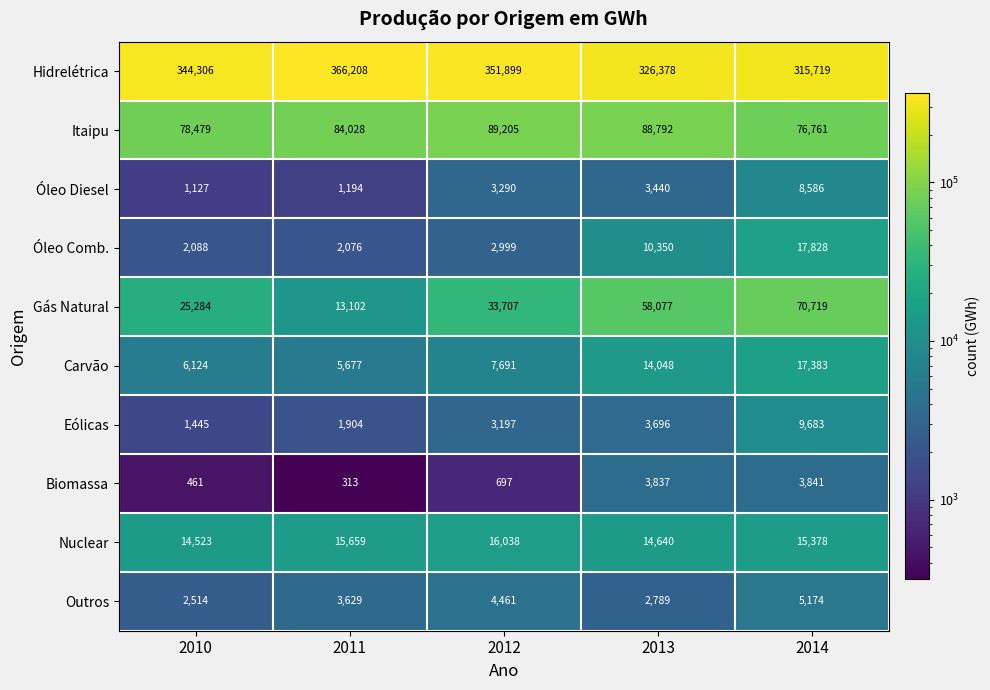

What is the total value across all series at 2012?

513184